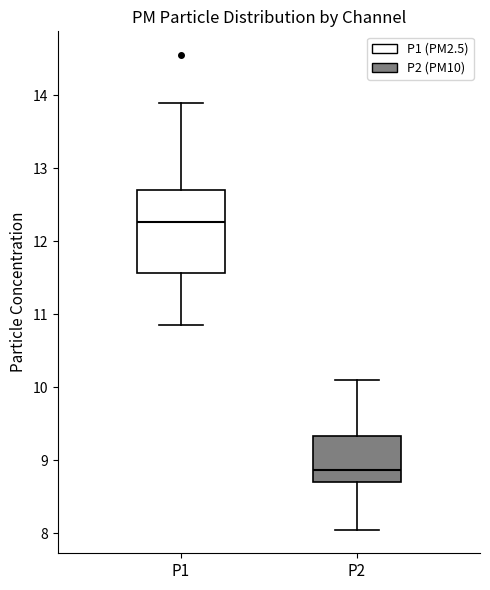

Which box has the lowest median line?

P2